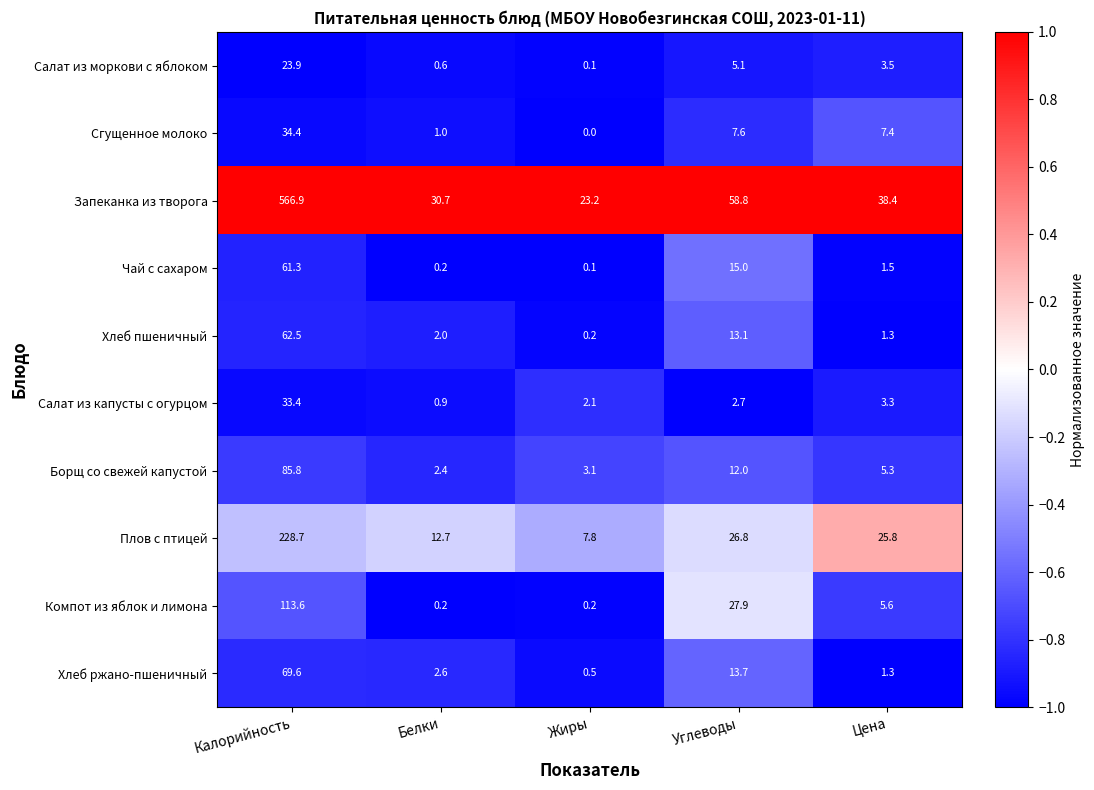

At how many categories does at least one series exceed 0?

5